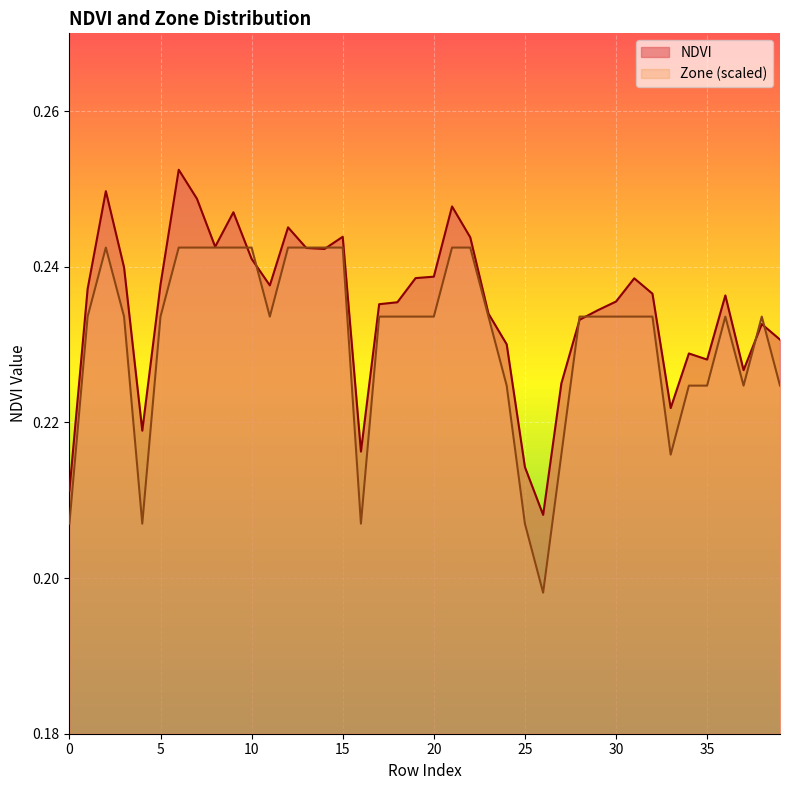

How many Zone values are between 0 and 1?

40